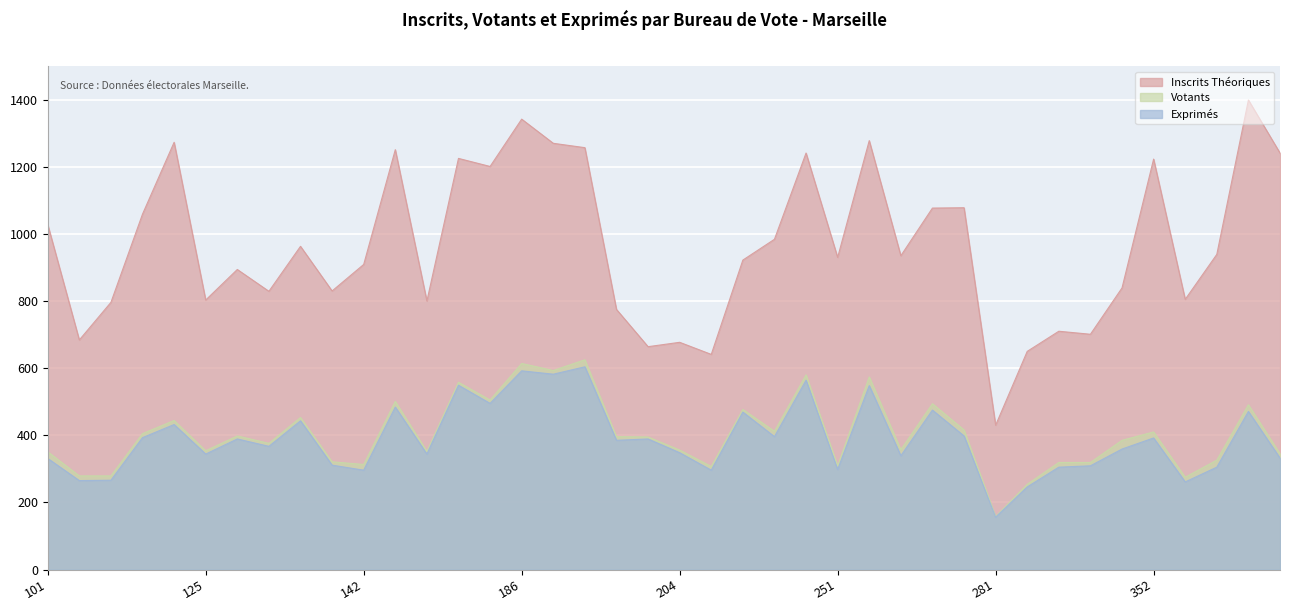

At which label does Votants reach its peak?

188